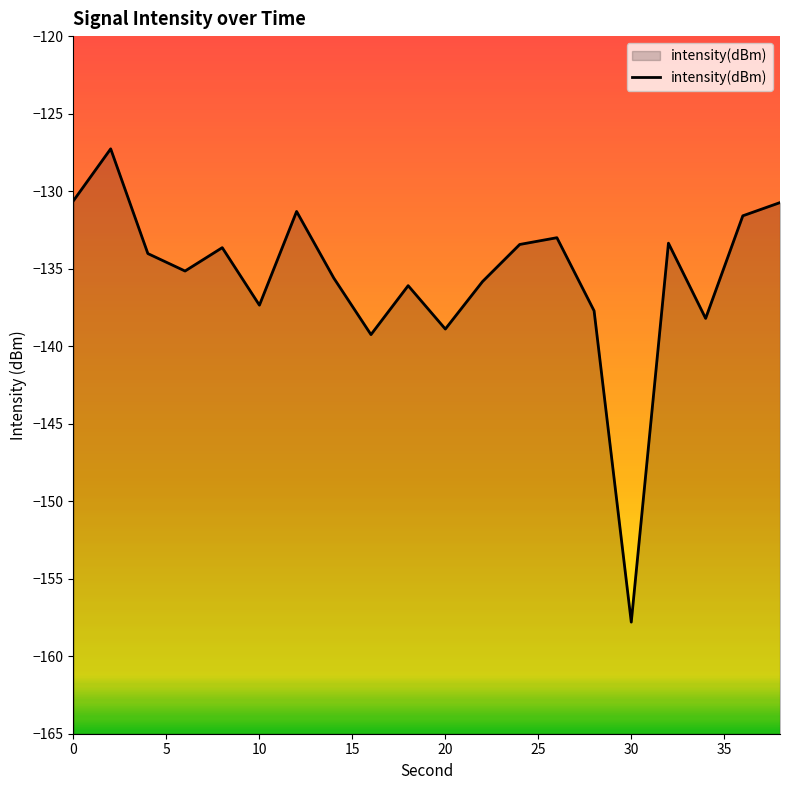

What is the smallest value displayed?

-157.8